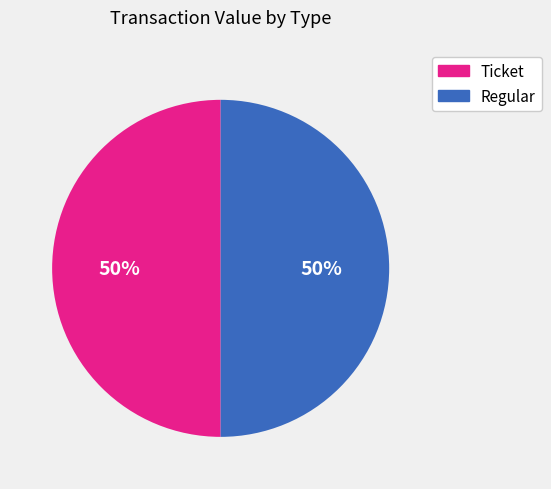

To the nearest percent, what is the average slice percentage?

50%